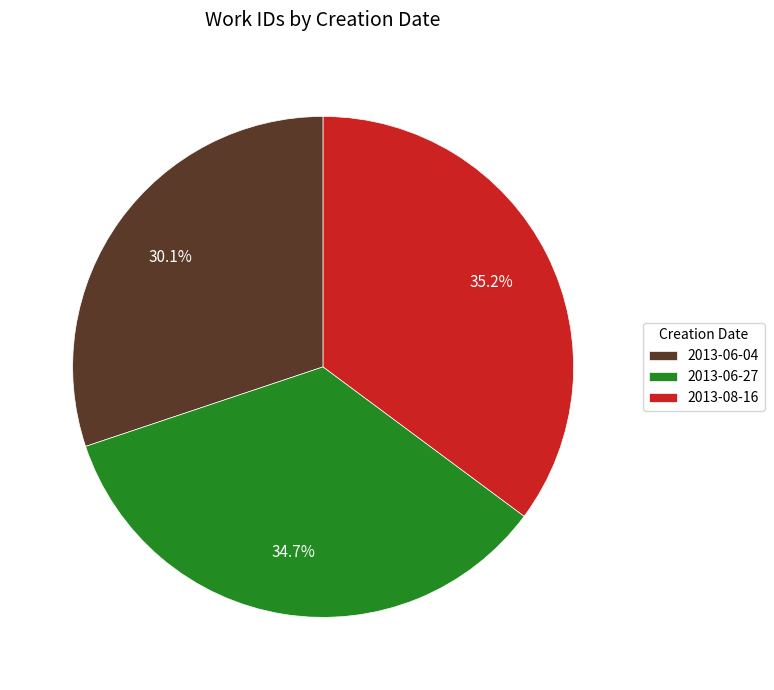

What is the ratio of the value at 2013-06-04 to the value at 2013-08-16?

0.9